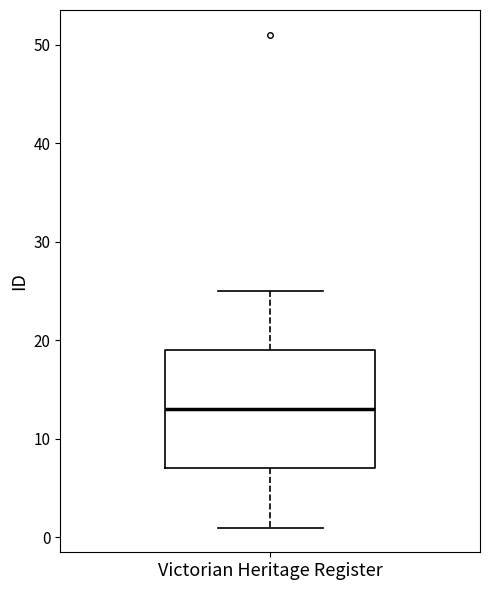

Where does the median line of the box for Victorian Heritage Register sit on the y-axis? The values are not printed on the chart, so give them approximately, as read against the axis.

13